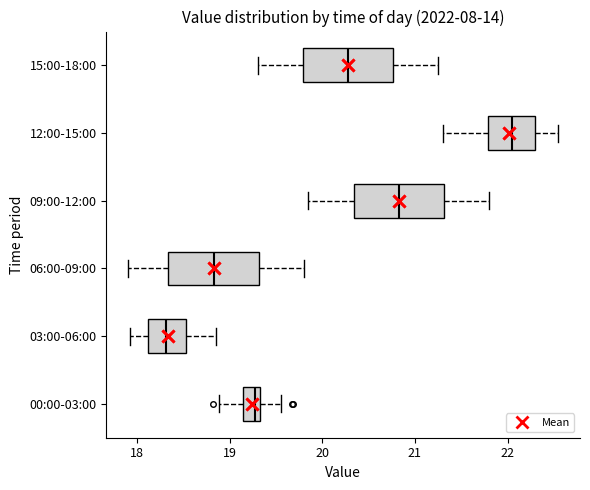

Reading bottom to top, transcribe this box plot: for each box, give where its median line is, the range the box spans, and where its two whiskers end, as read against the x-axis. The values are not printed on the chart, so give them approximately, as read against the axis.

00:00-03:00: median 19.3 (just left of the box's right edge), box 19.1 to 19.3, whiskers 18.9 to 19.6
03:00-06:00: median 18.3, box 18.1 to 18.5, whiskers 17.9 to 18.9
06:00-09:00: median 18.8, box 18.3 to 19.3, whiskers 17.9 to 19.8
09:00-12:00: median 20.8, box 20.3 to 21.3, whiskers 19.9 to 21.8
12:00-15:00: median 22.1, box 21.8 to 22.3, whiskers 21.3 to 22.6
15:00-18:00: median 20.3, box 19.8 to 20.8, whiskers 19.3 to 21.3